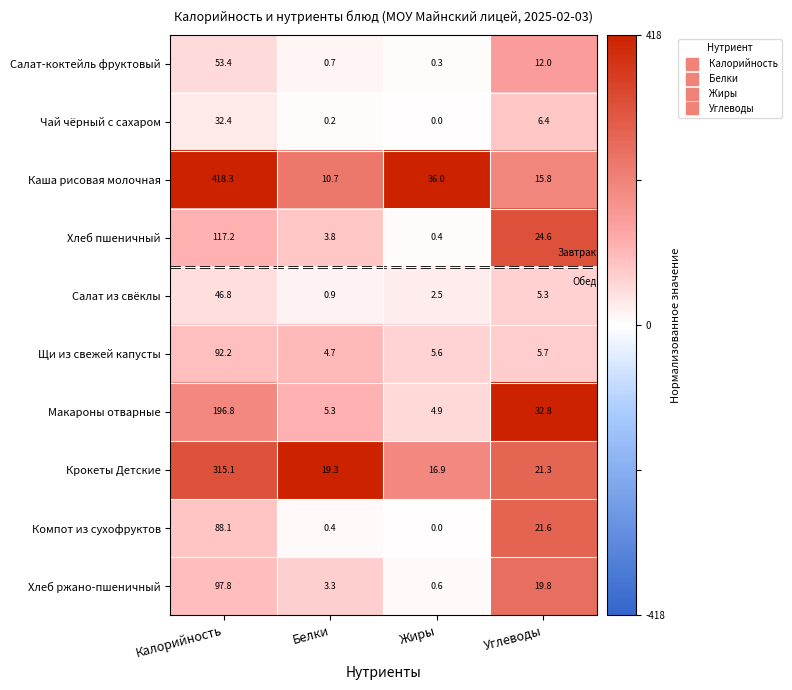

What is the approximate value of Макароны отварные at Белки?

5.3